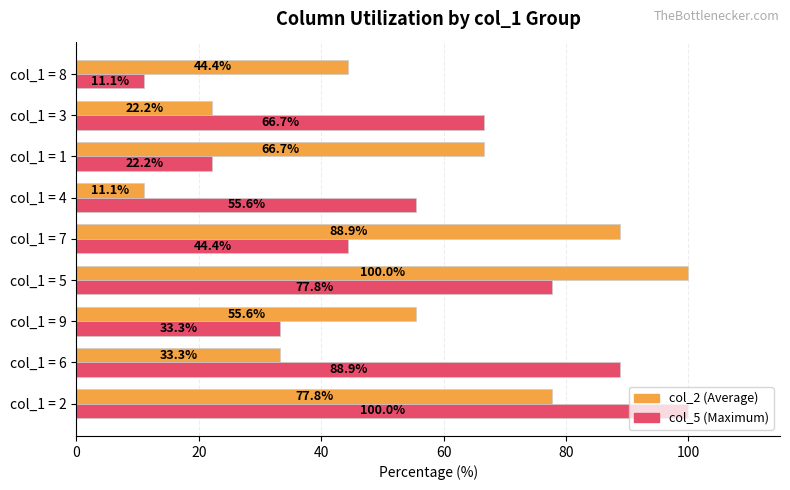

What is the smallest value displayed?

11.1